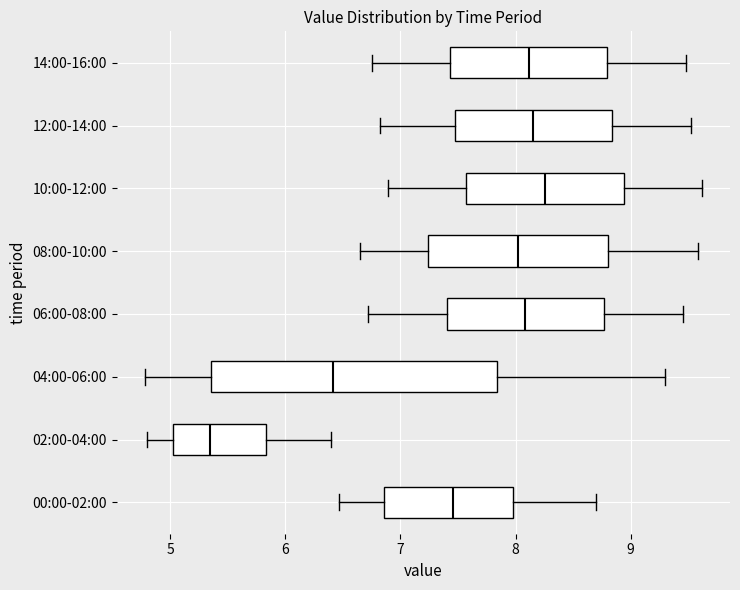

Which box is the widest, from its left edge to its right edge?

04:00-06:00